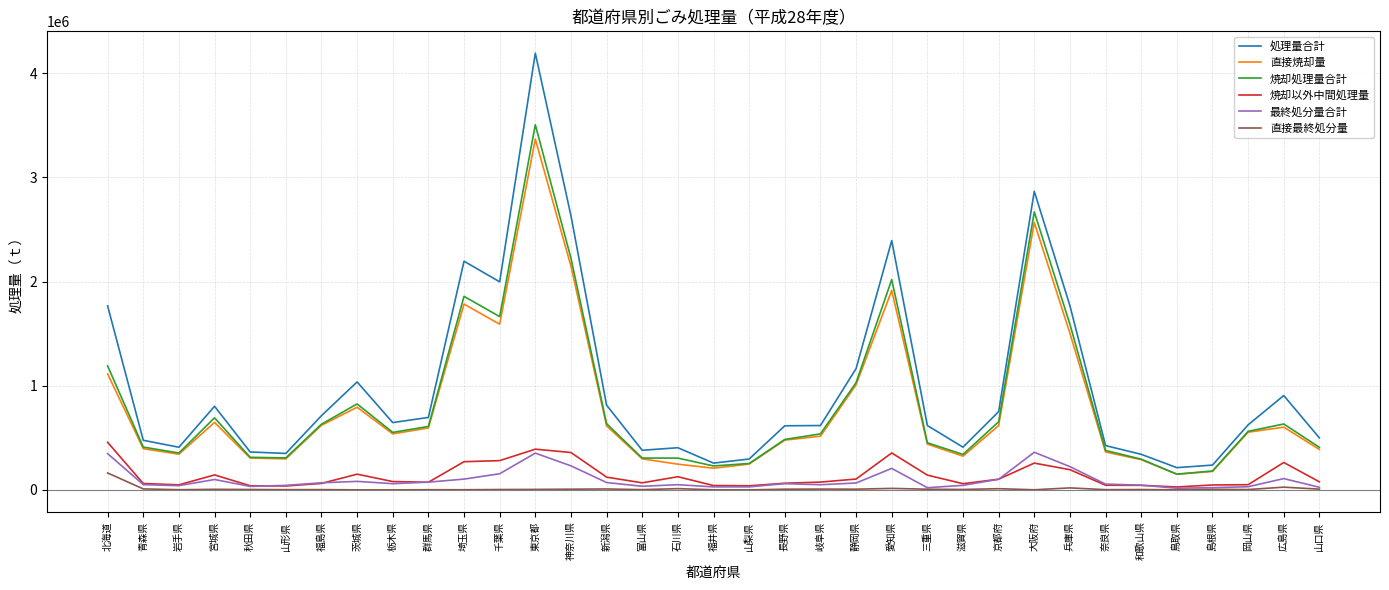

Does the chart have visible grid lines?

Yes